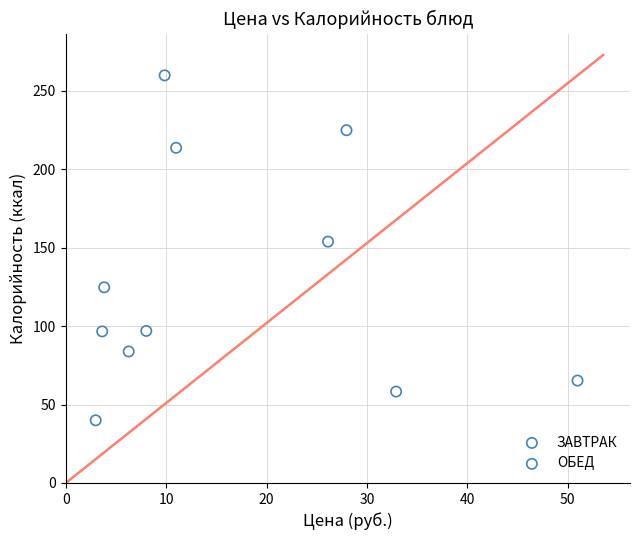

Which series reaches the minimum Y coordinate?

ЗАВТРАК